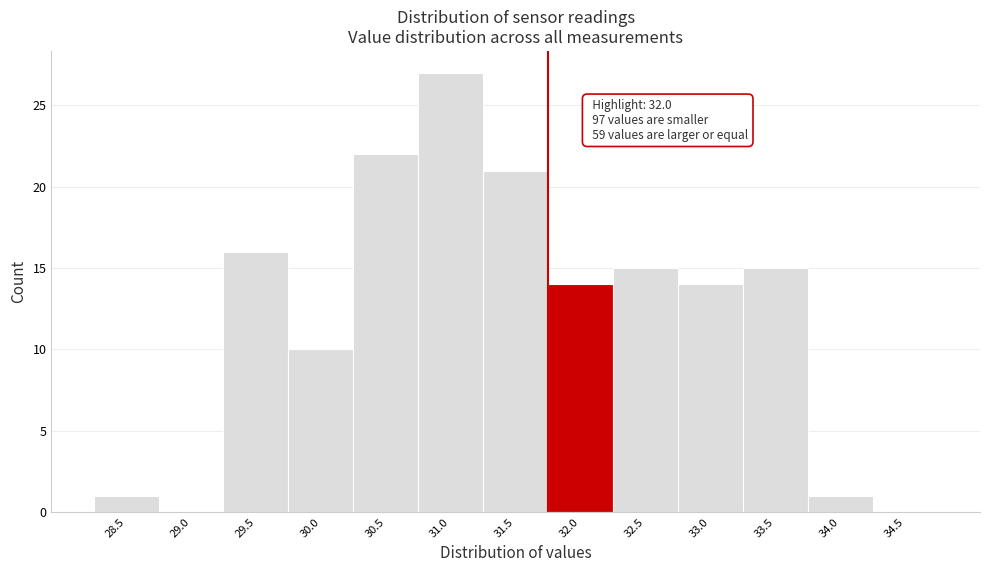

Reading left to right, list all the values displayed in this chart.

28.5=1	29.0=0	29.5=16	30.0=10	30.5=22	31.0=27	31.5=21	32.0=14	32.5=15	33.0=14	33.5=15	34.0=1	34.5=0